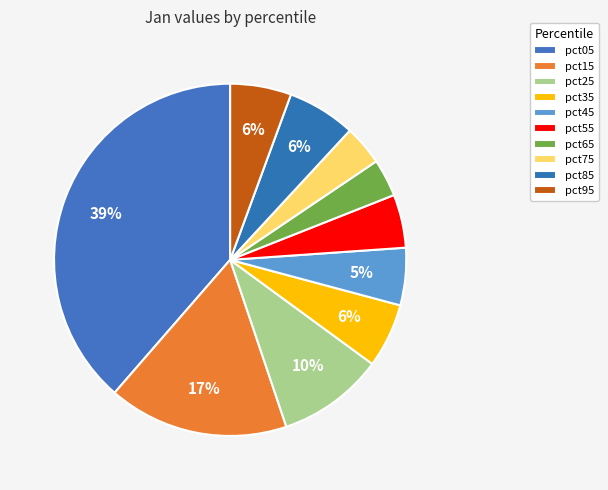

What portion of the pie excludes pct85?

93.7%